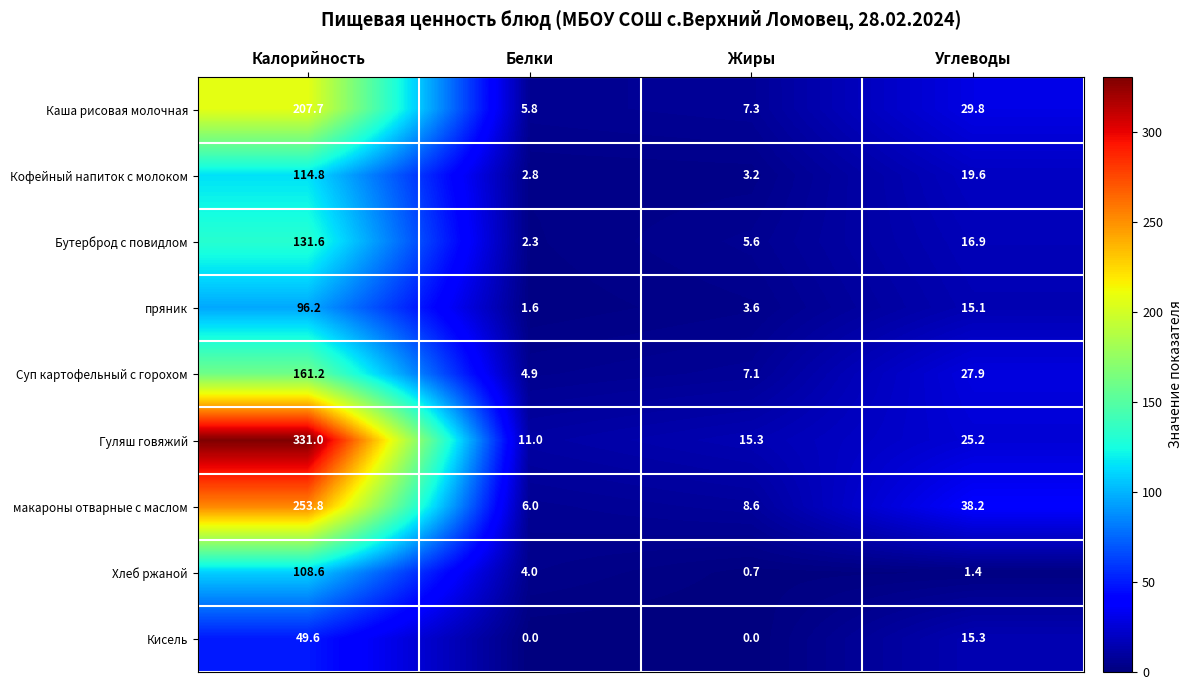

Which series has the largest range (max minus min)?

Гуляш говяжий